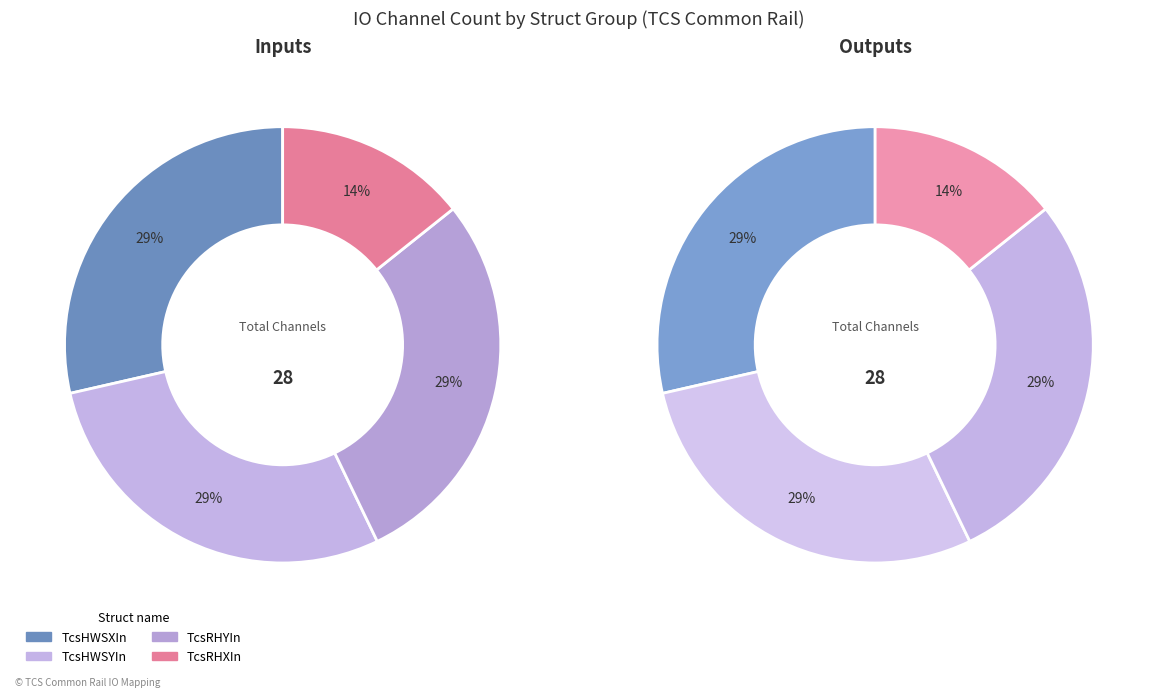

Approximately how many times larger is the value at TcsHWSYIn compared to TcsRHXIn?

2.0